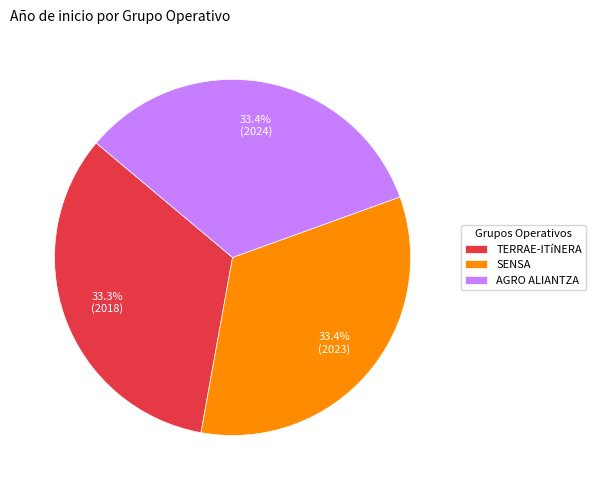

To the nearest percent, what percentage of the pie is SENSA?

33%